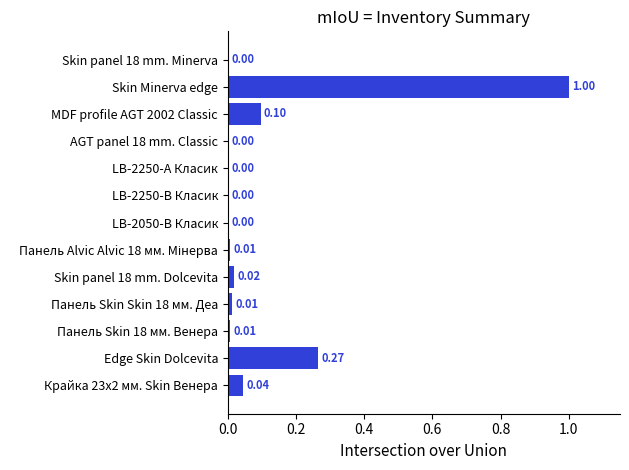

Which category has the highest value across all series?

Skin Minerva edge